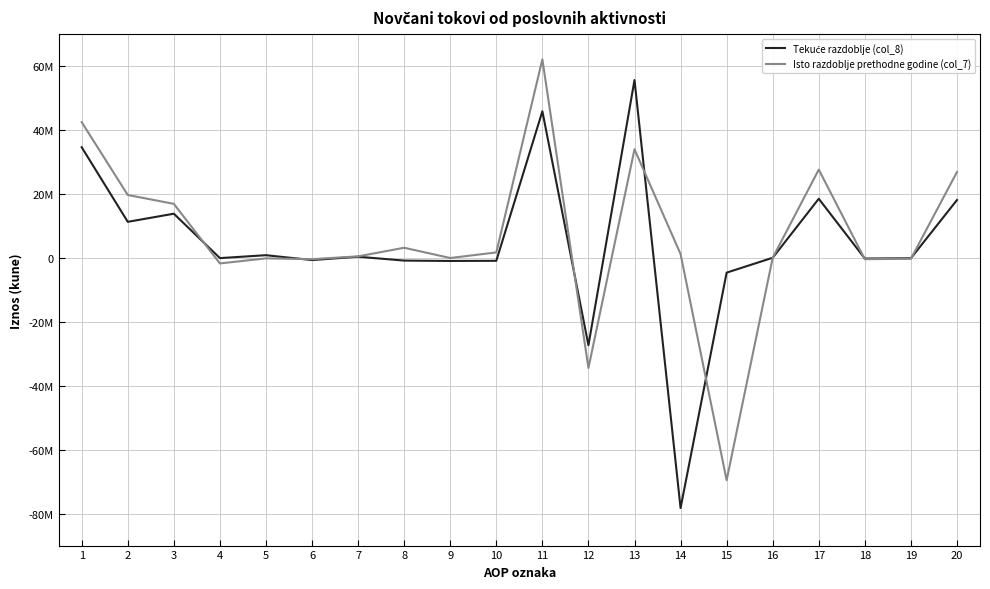

Is this an area chart (filled region under the line)?

No